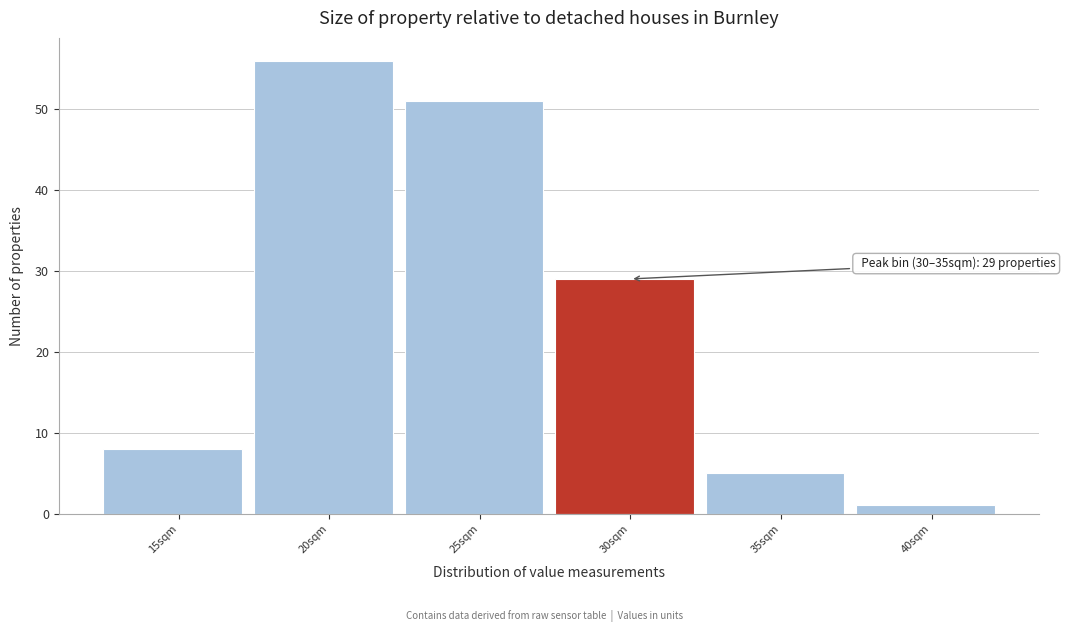

Reading left to right, what are all the values shown in this chart?

8	56	51	29	5	1